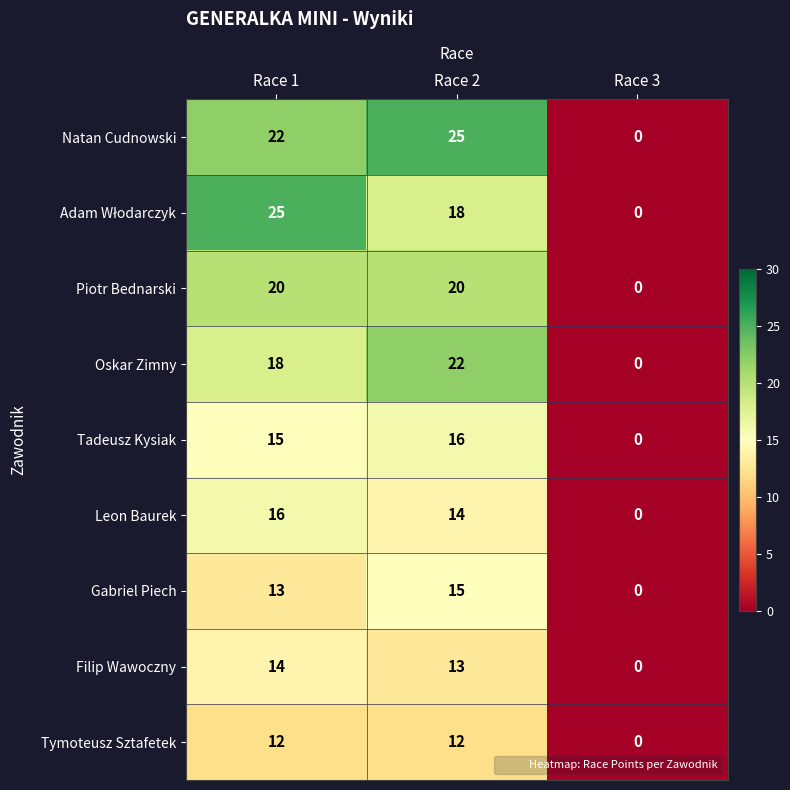

Where is Gabriel Piech nearest to the value 7?

Race 1